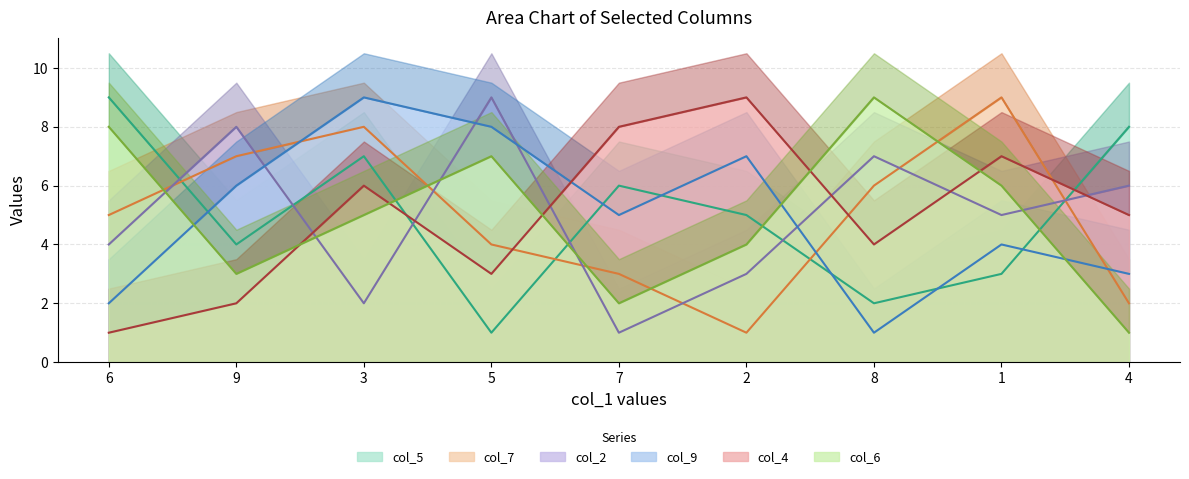

What value does the col_6 series have at 7?

2